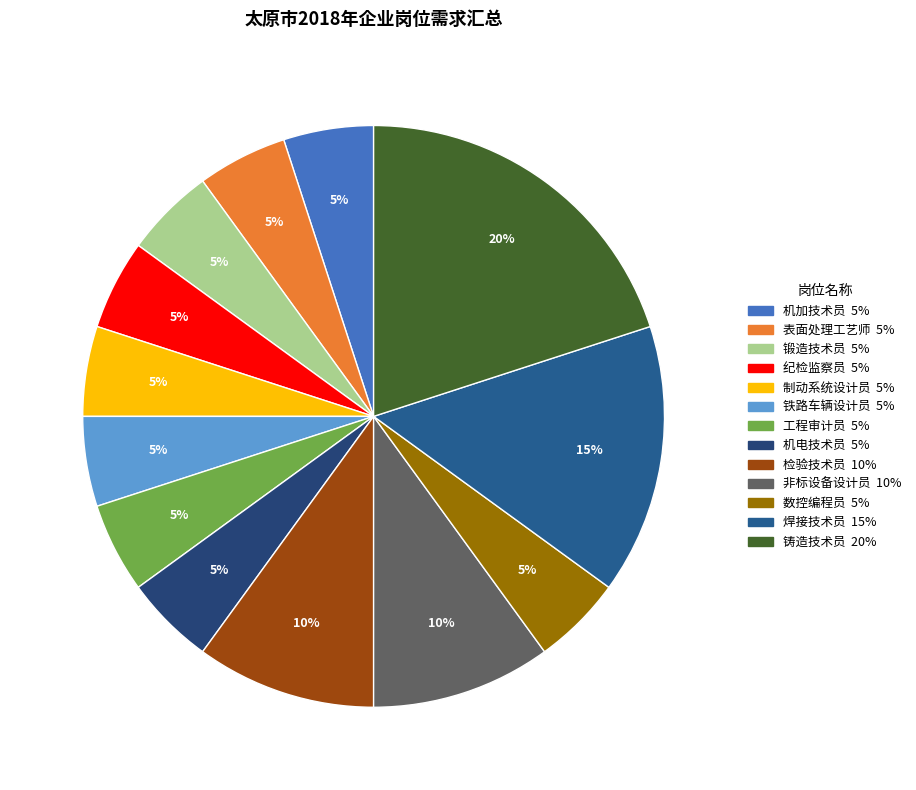

Is there a majority slice in this chart?

No